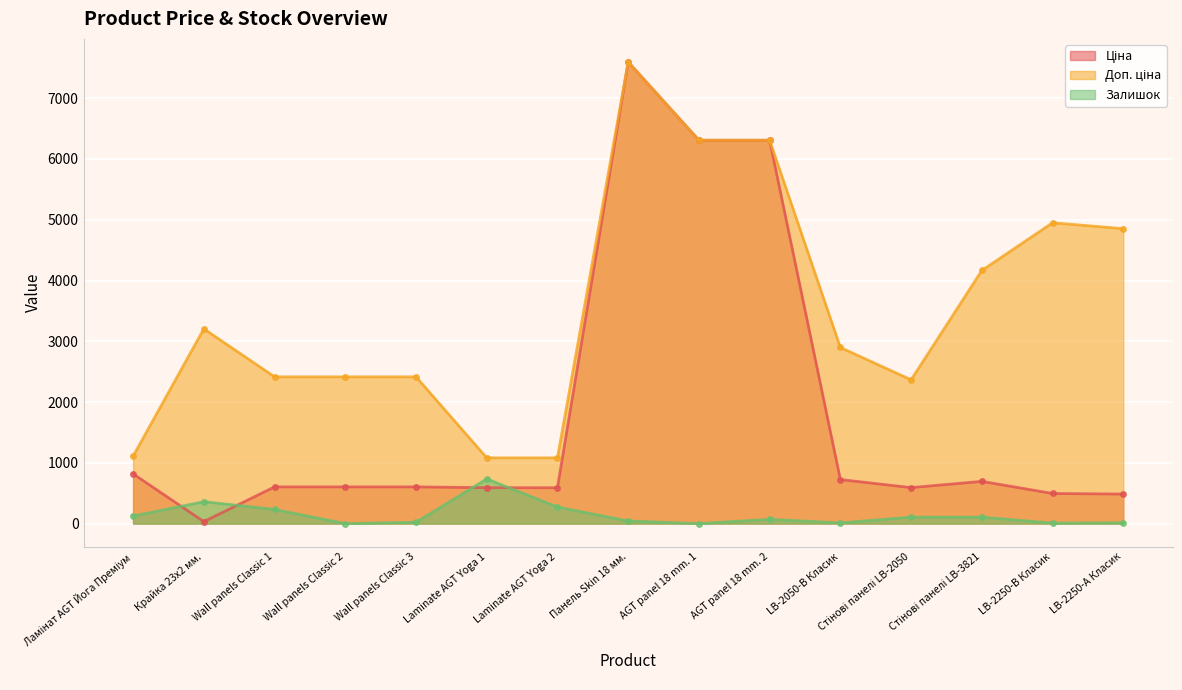

True or false: Доп. ціна has more than 2 interior local peaks.

True